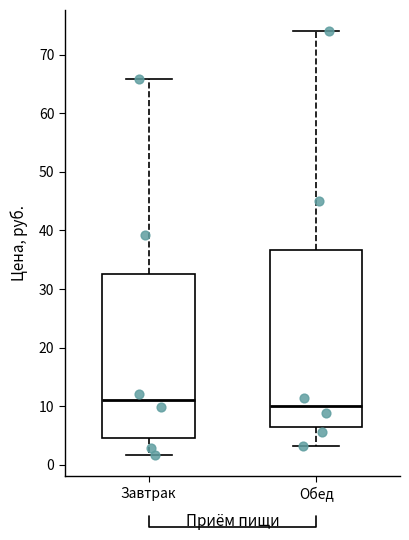

Which box is the tallest, from its lower edge to its upper edge?

Обед